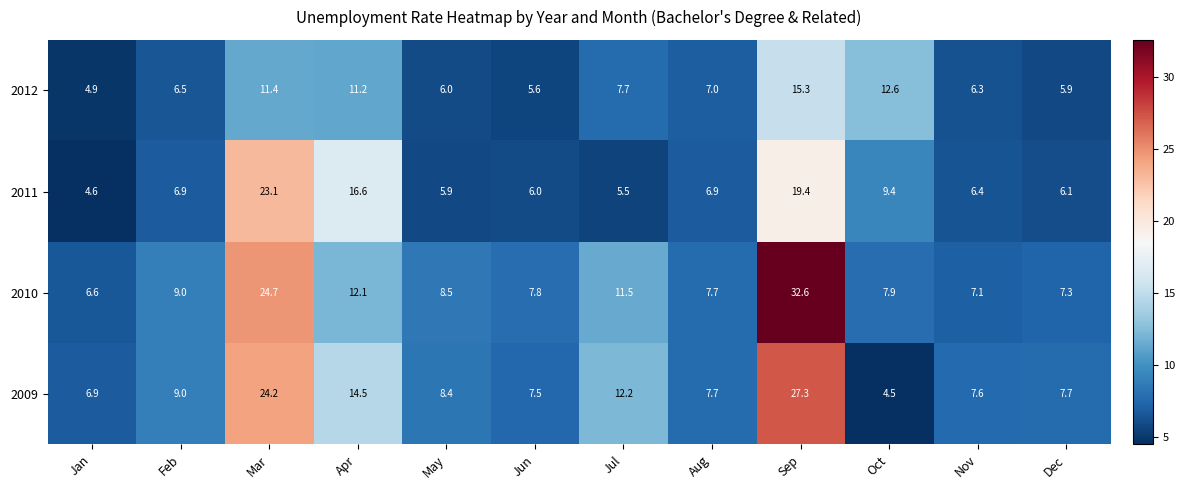

Rank the series by their maximum value, from lowest to highest.

2012, 2011, 2009, 2010